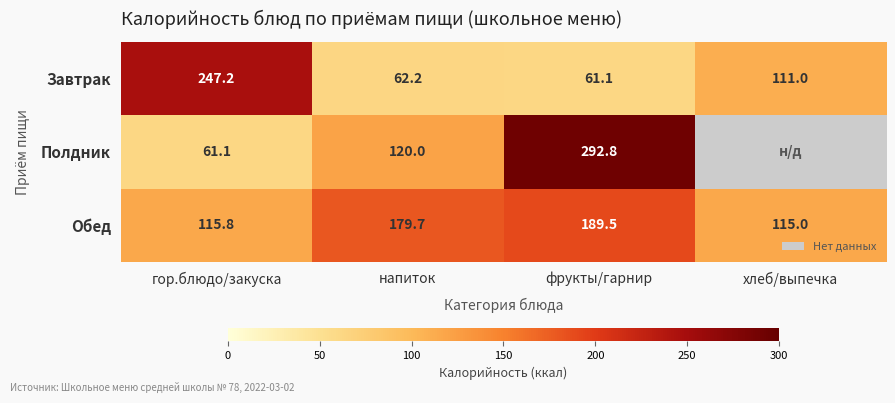

How many categories are shown in the chart?

4